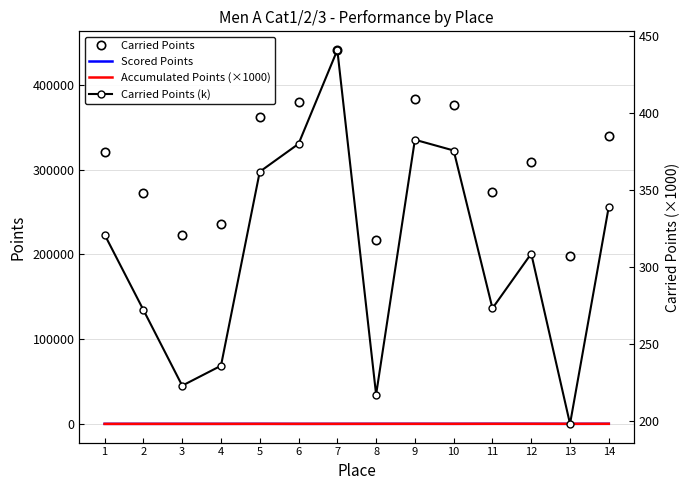

Rank the series at 7 from highest to lowest value.

Carried Points, Carried Points (k), Accumulated Points (×1000), Scored Points